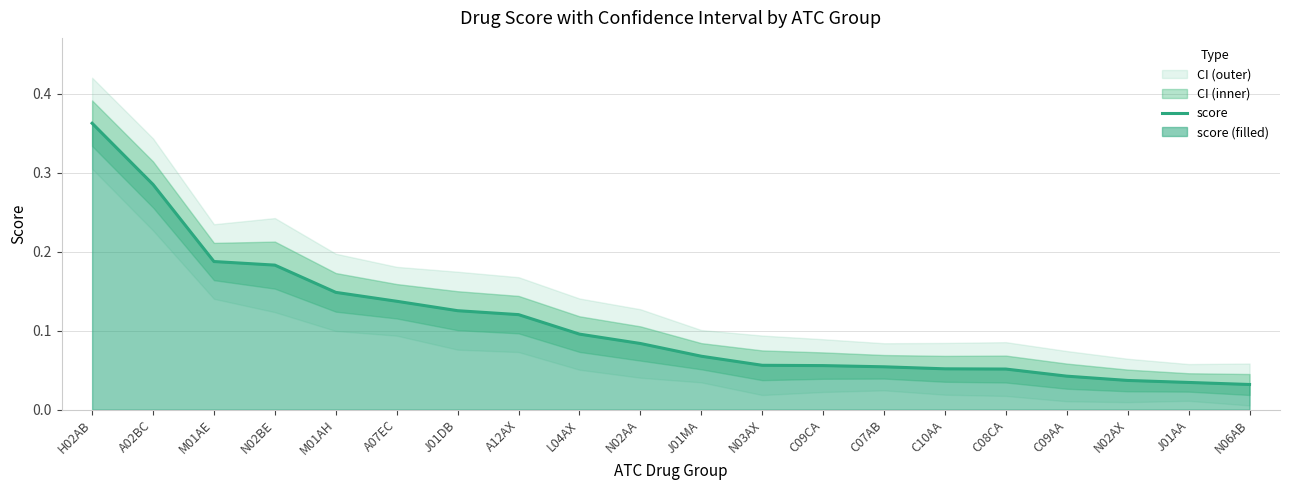

Which category has the highest value across all series?

H02AB